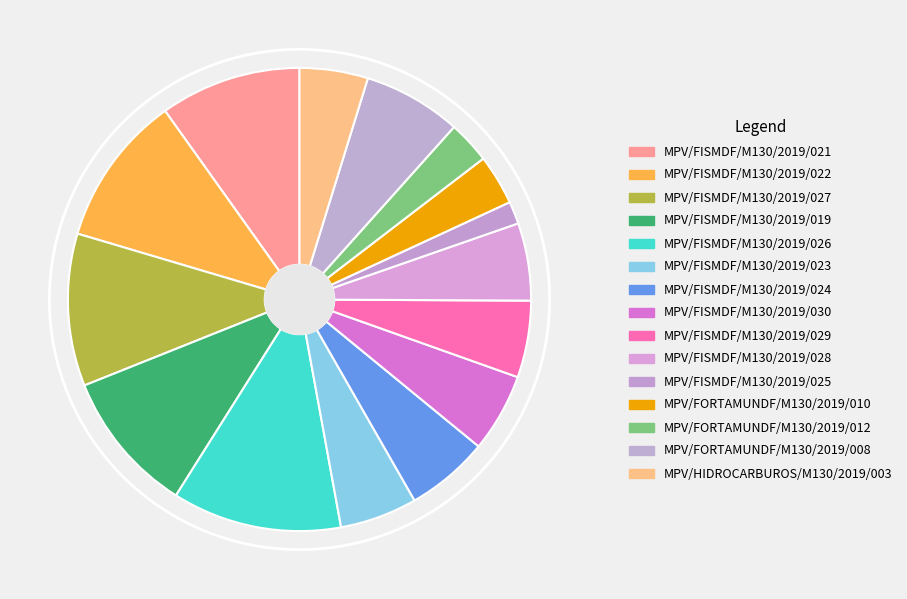

How many segments does this pie chart have?

15